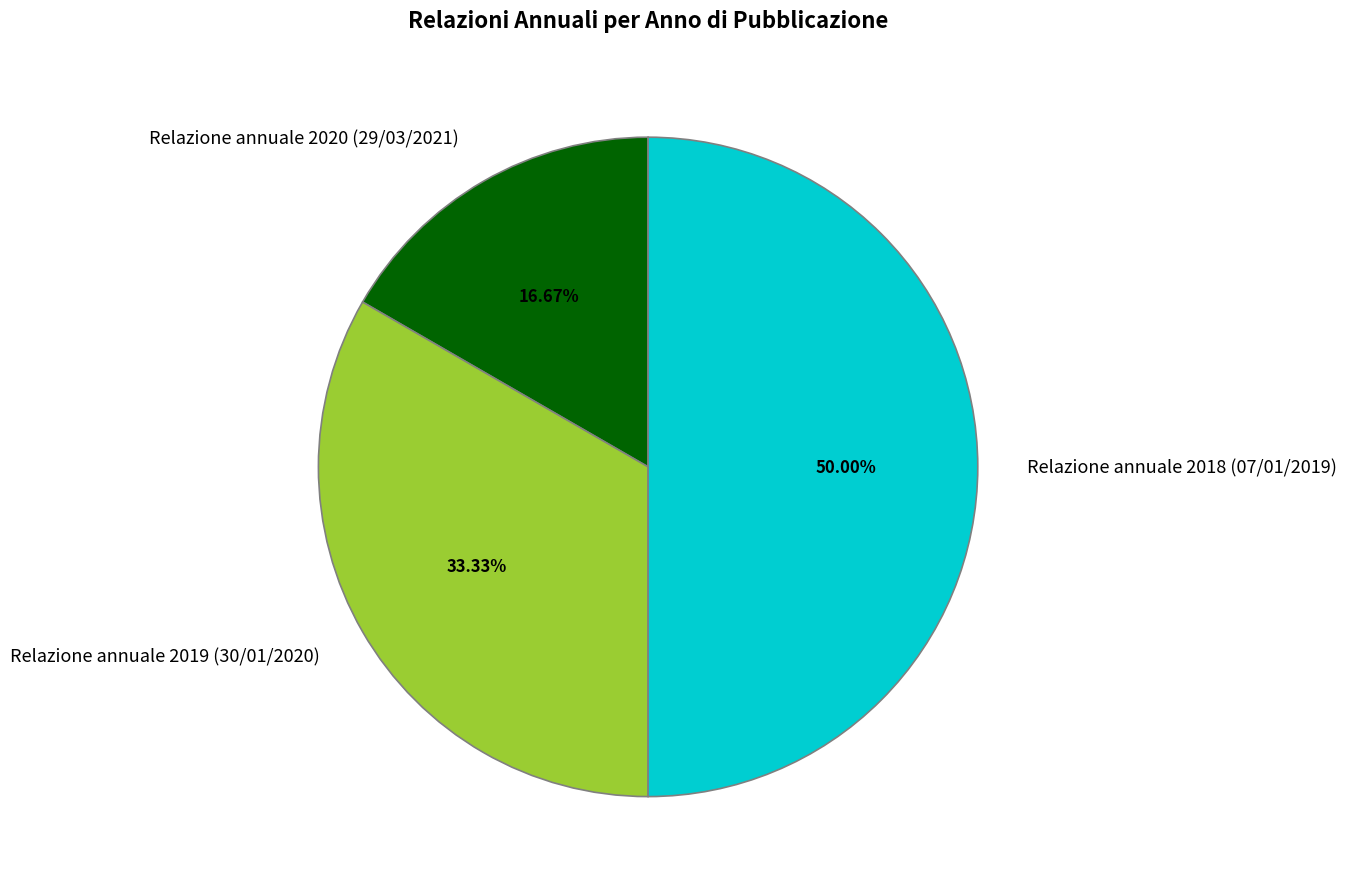

Is it true that Relazione annuale 2019 (30/01/2020) is 21% of the pie?

False